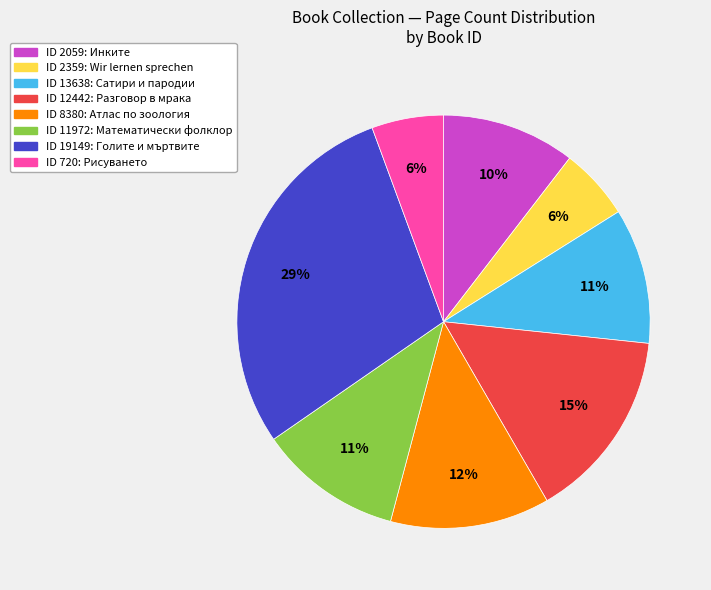

Is there a majority slice in this chart?

No